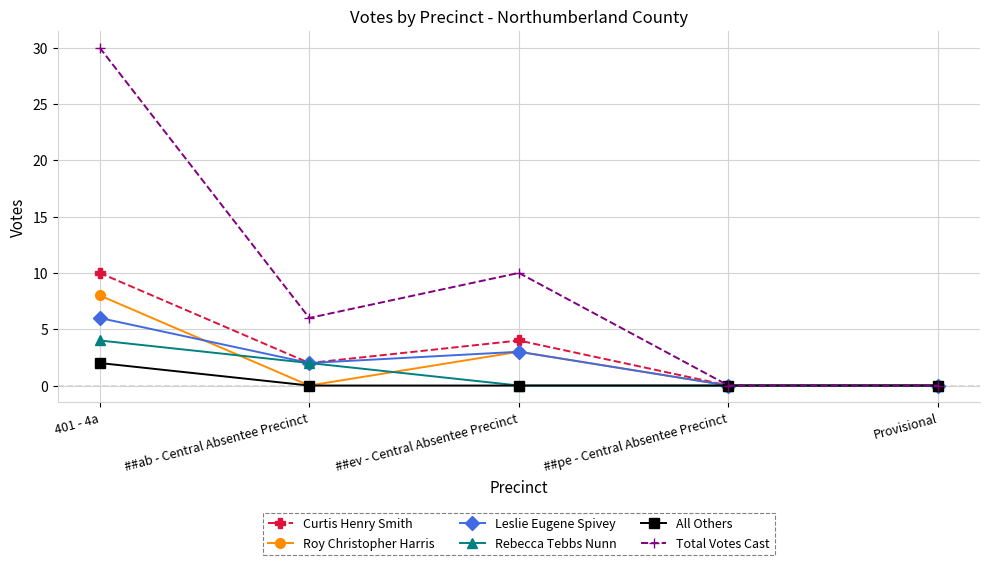

True or false: Leslie Eugene Spivey has more than 2 interior local peaks.

False